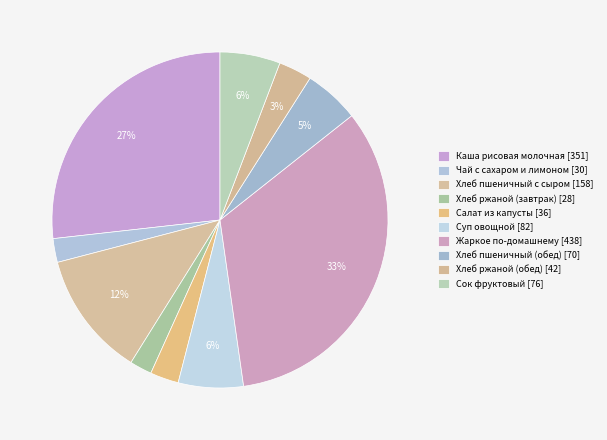

Which slice is the smallest?

Хлеб ржаной (завтрак)